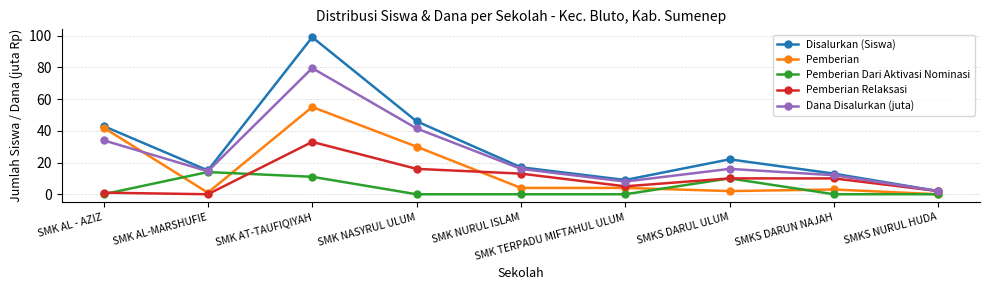

Which series has the largest range (max minus min)?

Disalurkan (Siswa)